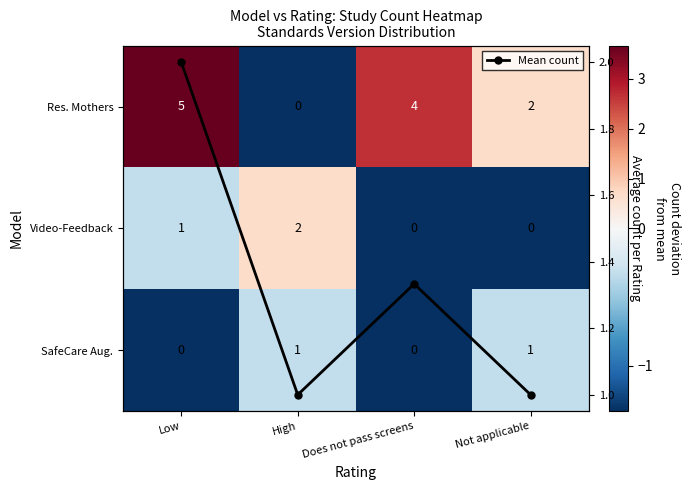

What is the minimum value shown in the chart?

-1.3